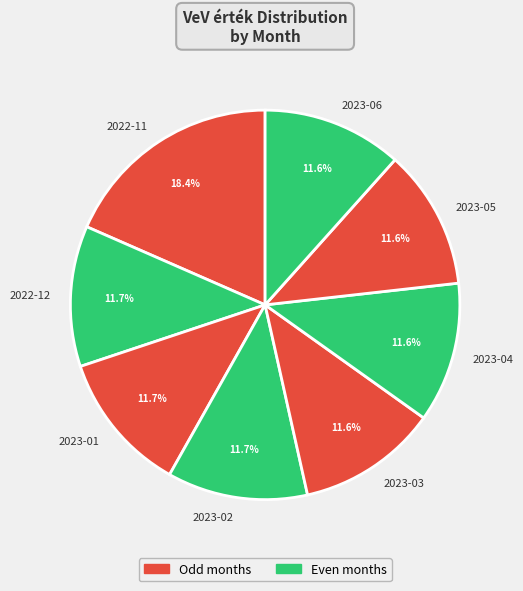

Is there a majority slice in this chart?

No